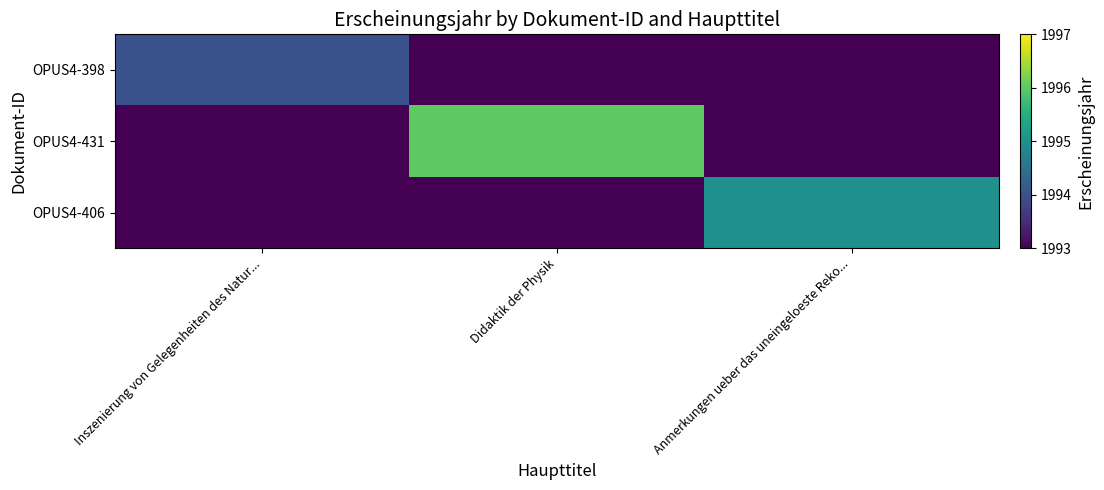

Between Inszenierung von Gelegenheiten des Natur... and Anmerkungen ueber das uneingeloeste Reko..., which series saw the biggest shift?

OPUS4-406